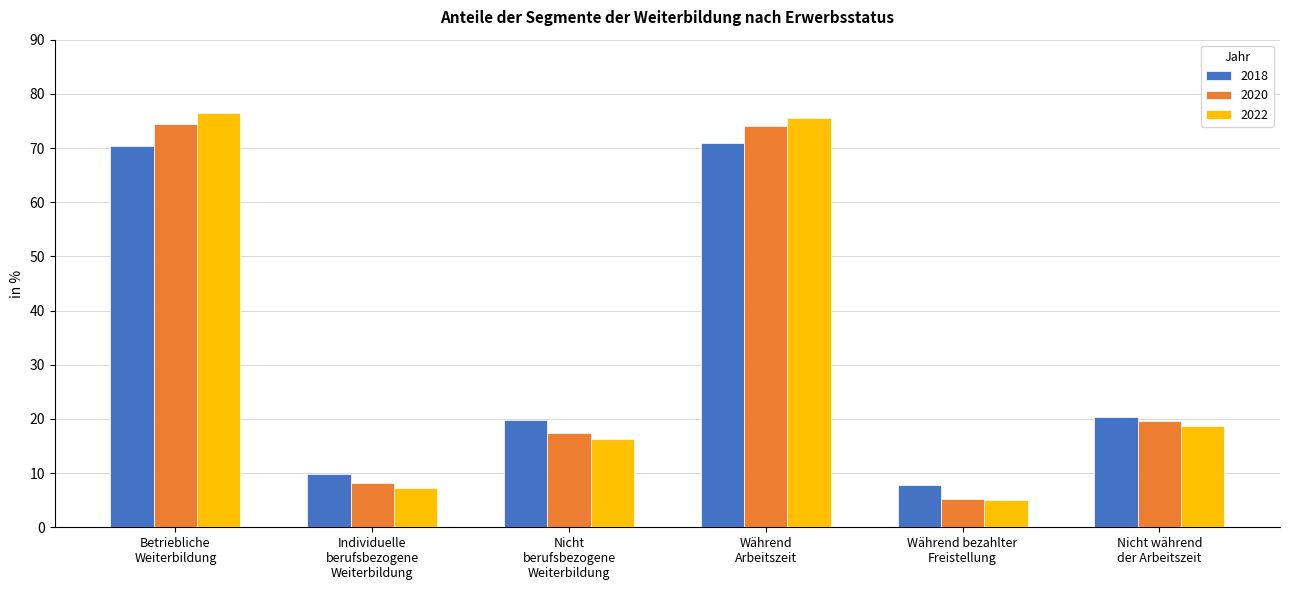

Reading left to right, what are all the values shown in this chart?

2018: 70.5	9.8	19.8	70.9	7.7	20.3
2020: 74.5	8.2	17.4	74.0	5.2	19.6
2022: 76.5	7.3	16.2	75.5	5.0	18.6